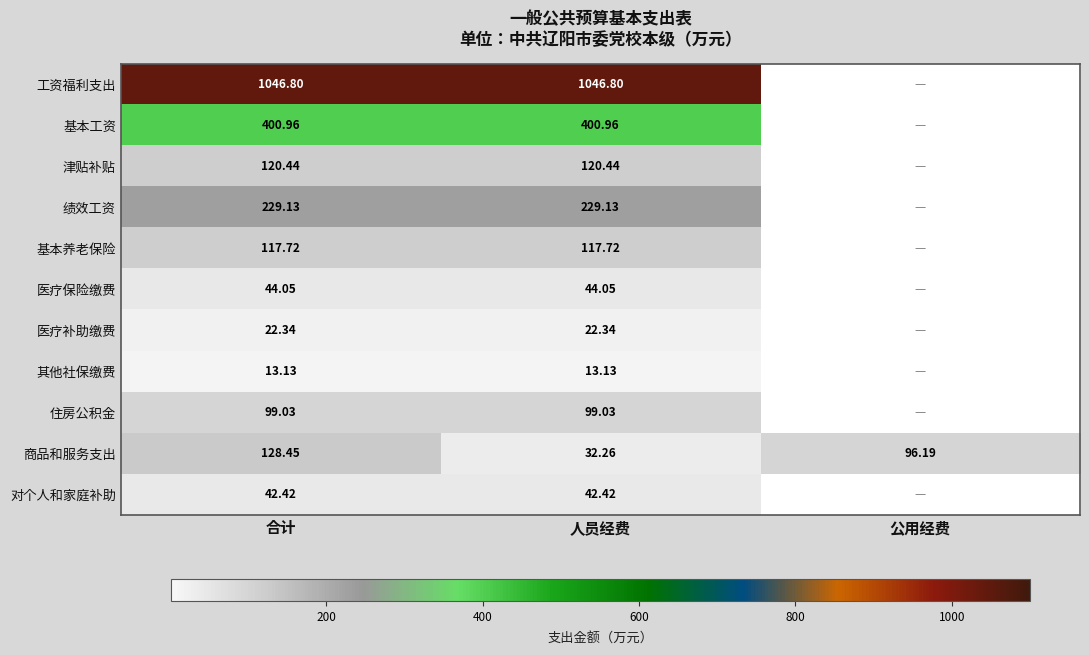

At 人员经费, list the series in order from smallest to largest.

其他社保缴费, 医疗补助缴费, 商品和服务支出, 对个人和家庭补助, 医疗保险缴费, 住房公积金, 基本养老保险, 津贴补贴, 绩效工资, 基本工资, 工资福利支出